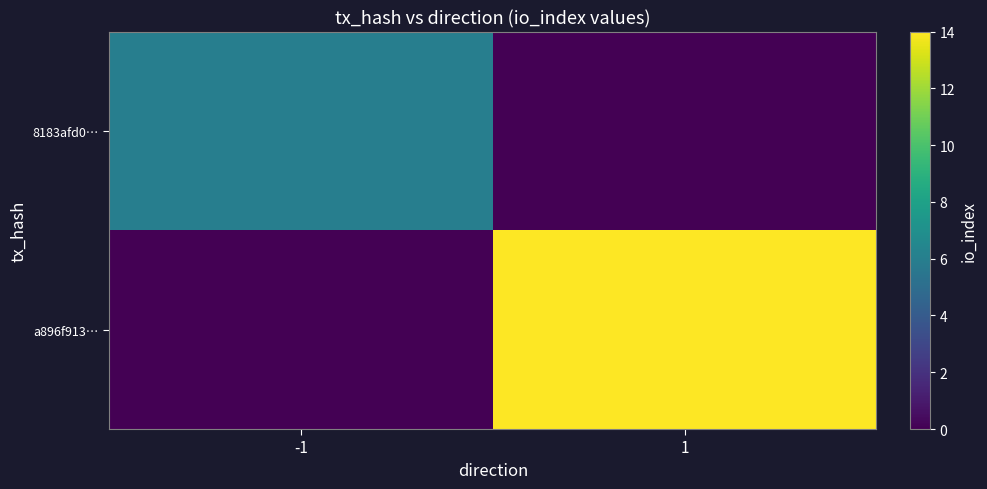

At -1, list the series in order from largest to smallest.

8183afd0…, a896f913…